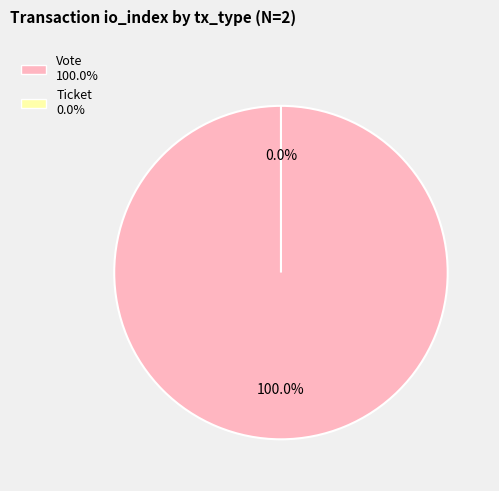

To the nearest percent, what is the difference between the largest and smallest slice percentages?

100%